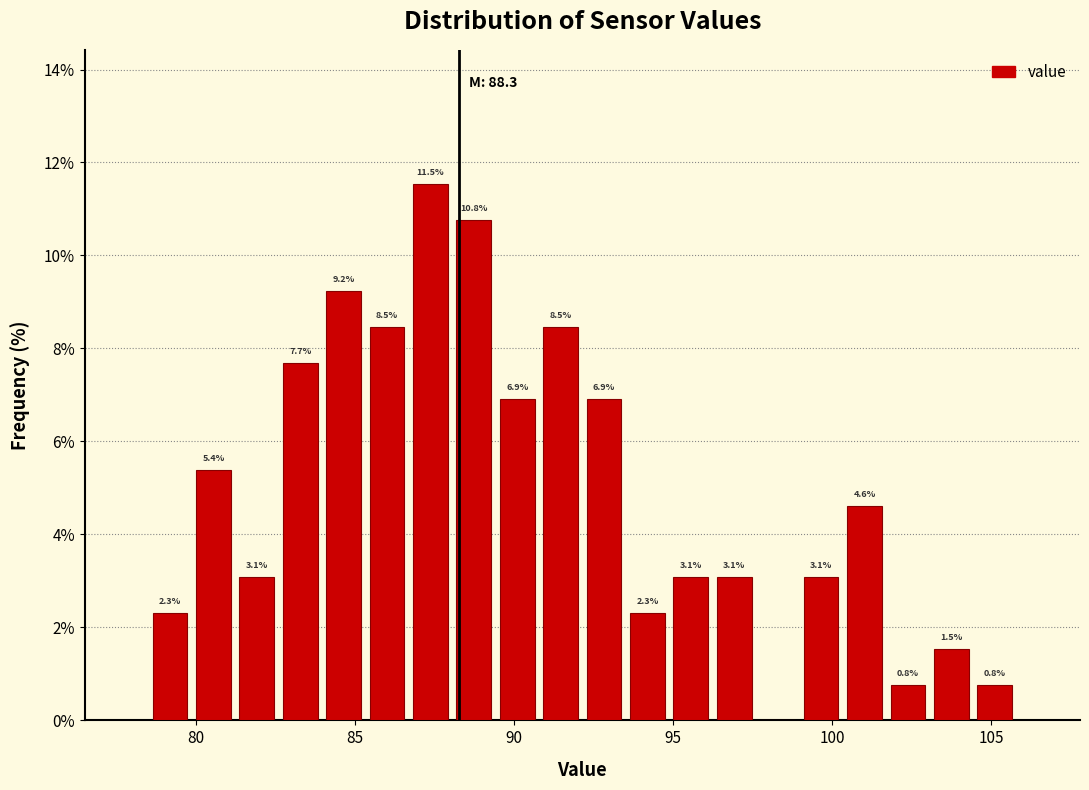

Around what value on the x-axis is the tallest bar? Give the approximate position of its centre, as read against the axis.

87.5